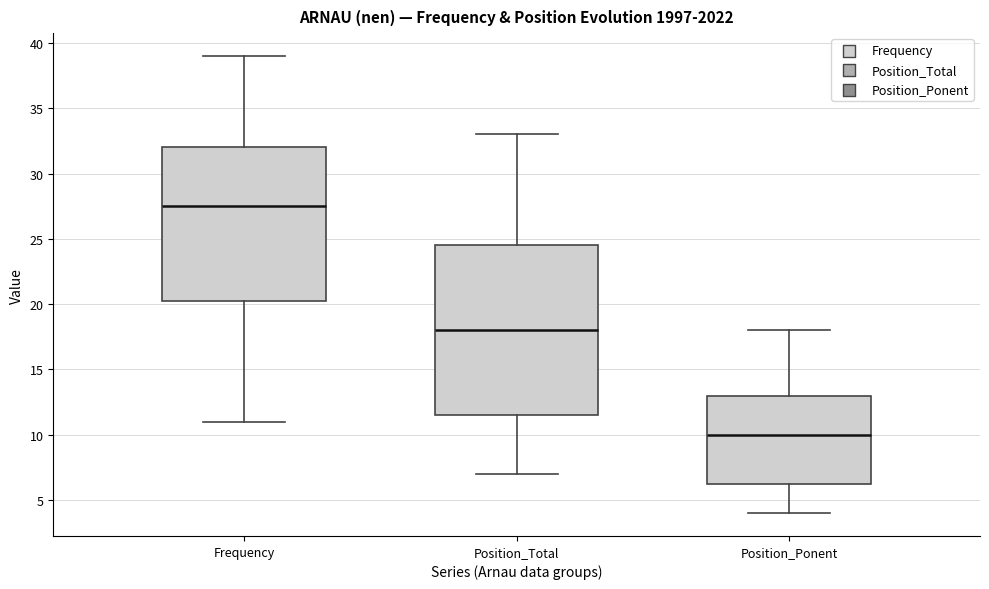

Where does the lower whisker of the box for Position_Total end on the y-axis? The values are not printed on the chart, so give them approximately, as read against the axis.

7.0